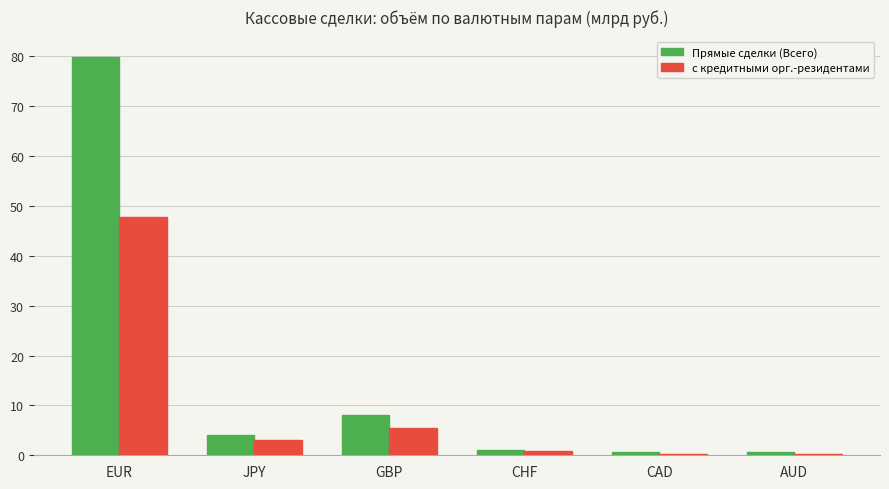

Reading left to right, transcribe all the data shown in this chart.

Прямые сделки (Всего): 79.9	4.1	8.1	1.1	0.6	0.6
с кредитными орг.-резидентами: 47.7	3.0	5.5	0.8	0.3	0.3